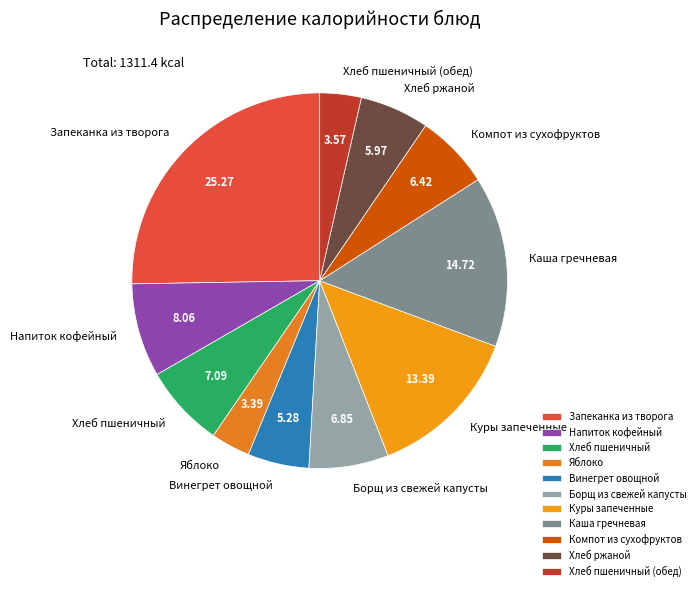

The Яблоко slice represents 14% of the pie. True or false?

False